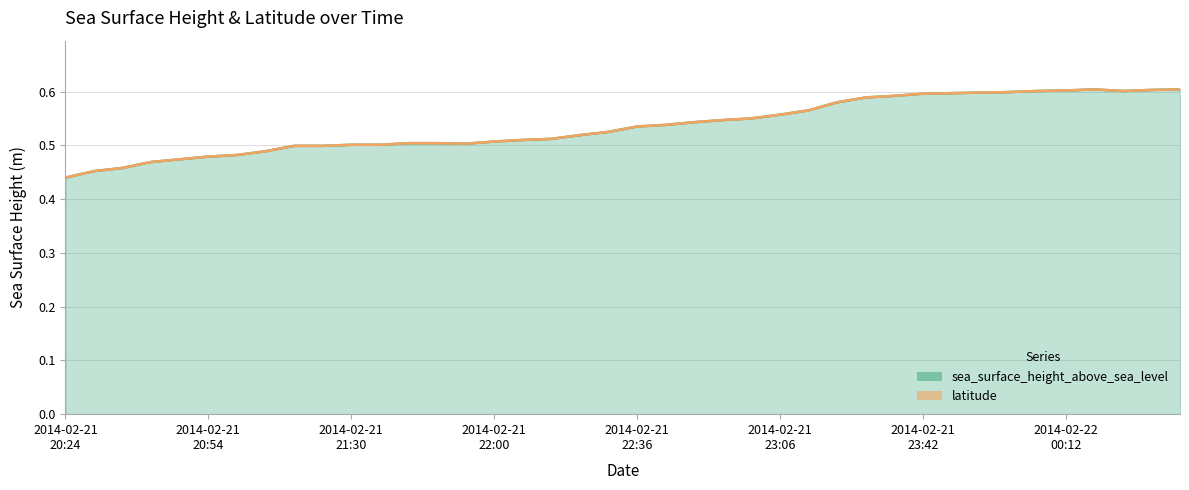

Does the chart have visible grid lines?

Yes